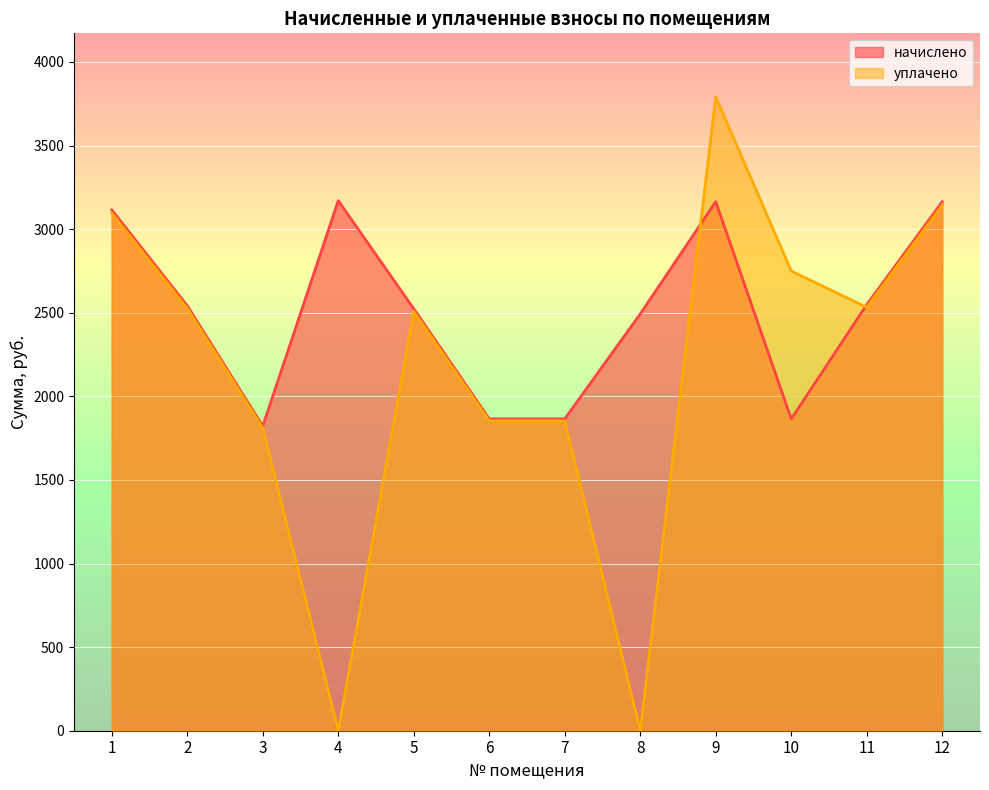

At which label does уплачено reach its minimum?

4